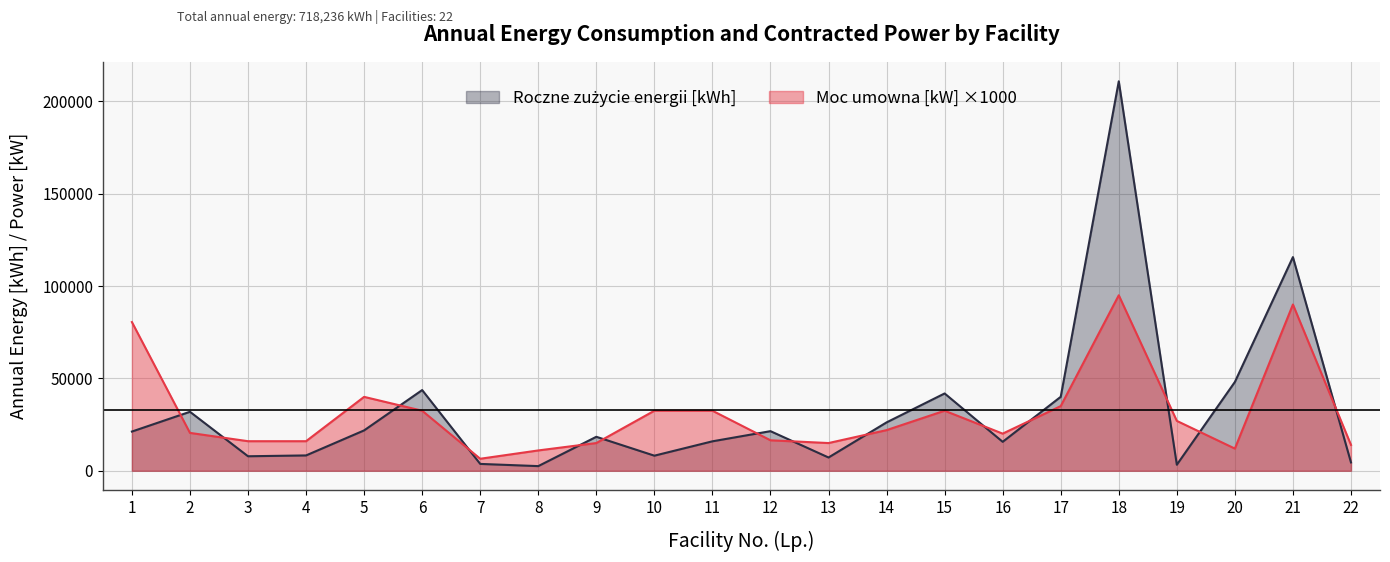

Which series has the largest range (max minus min)?

Roczne zużycie energii [kWh]